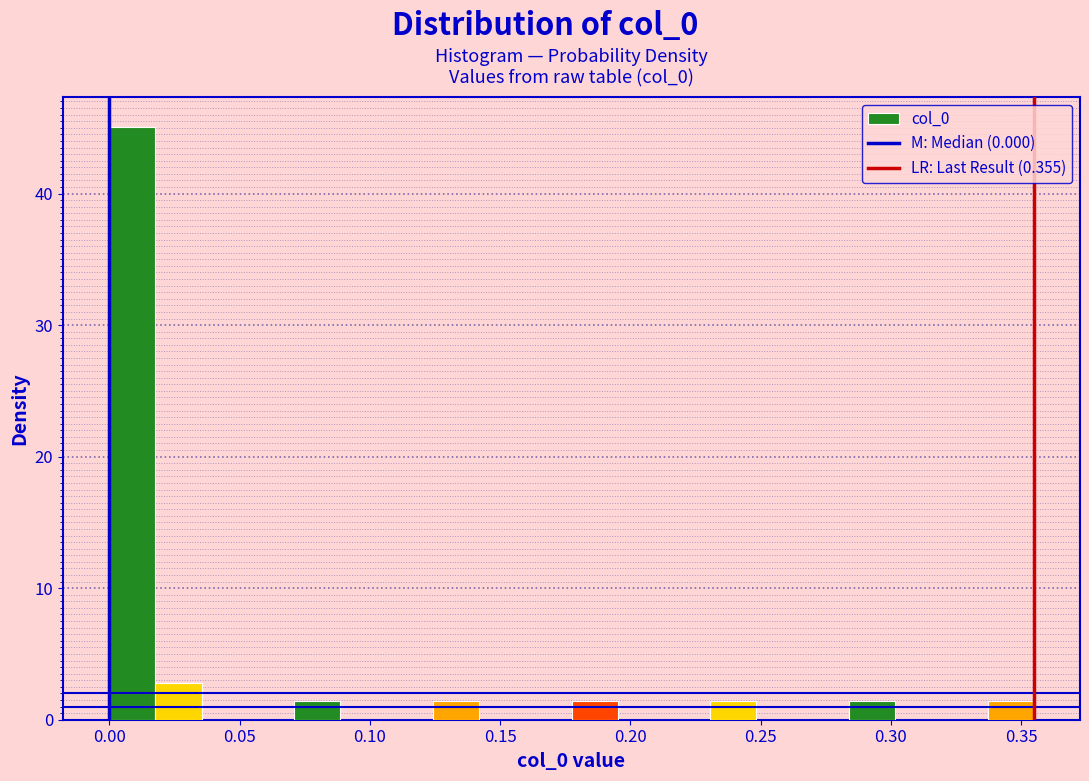

Around what value on the x-axis is the tallest bar? Give the approximate position of its centre, as read against the axis.

0.010